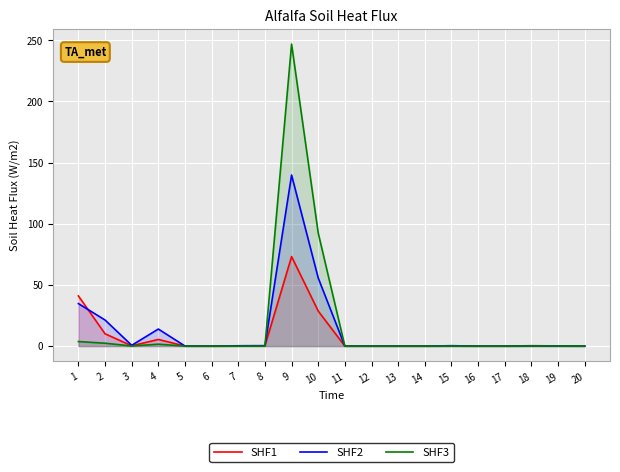

Reading right to left, list all the values displayed in this chart.

SHF1: 0.0	0.2	0.3	0.0	0.0	0.1	0.0	0.0	0.0	0.0	28.7	73.2	0.3	0.2	0.0	0.1	5.4	0.3	10.1	41.0
SHF2: 0.0	0.1	0.1	0.0	0.0	0.3	0.0	0.0	0.0	0.0	55.7	139.8	0.4	0.3	0.0	0.1	14.0	0.7	21.3	34.7
SHF3: 0.0	0.1	0.1	0.0	0.0	0.1	0.0	0.0	0.0	0.0	92.5	246.9	0.0	0.0	0.0	0.0	1.6	0.1	2.4	3.7